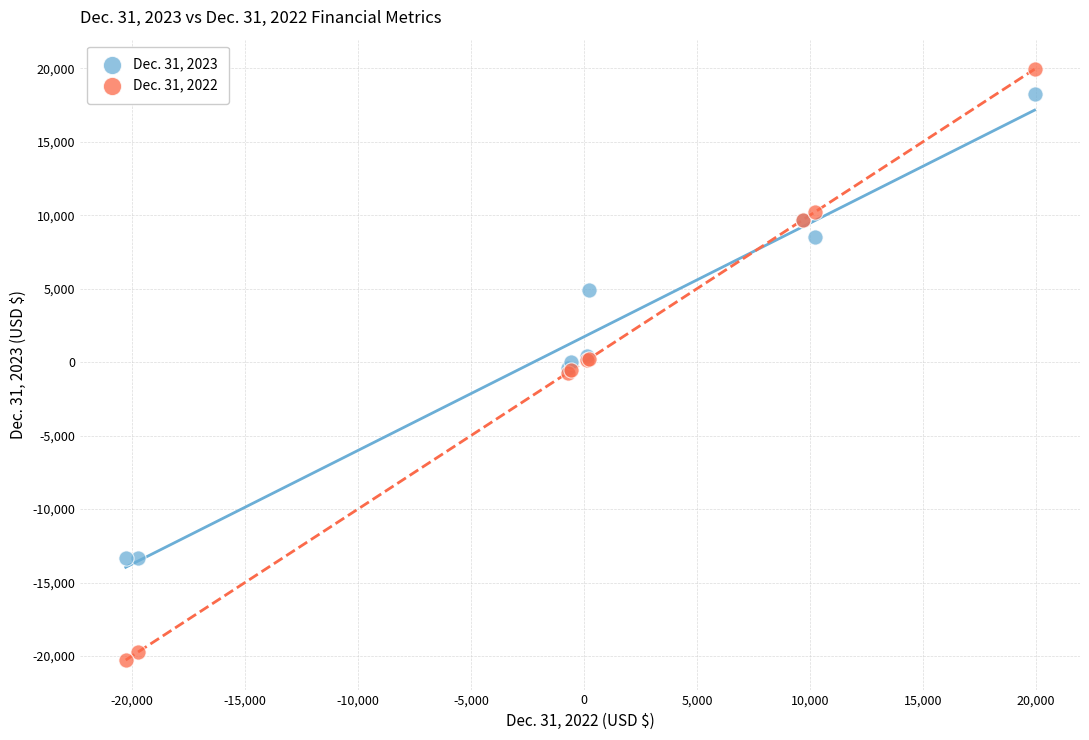

Which series reaches the minimum Y coordinate?

Dec. 31, 2022